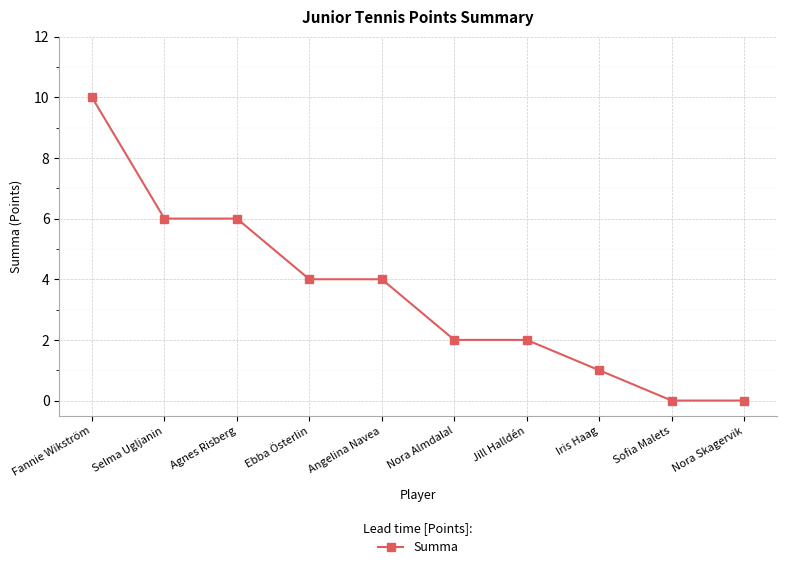

True or false: the data shows 1 at Iris Haag.

True